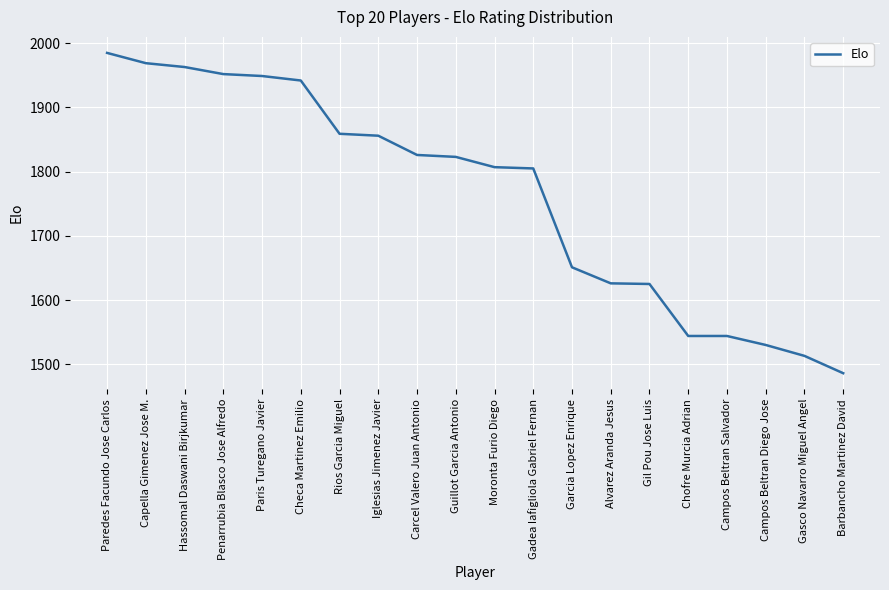

Is this an area chart (filled region under the line)?

No